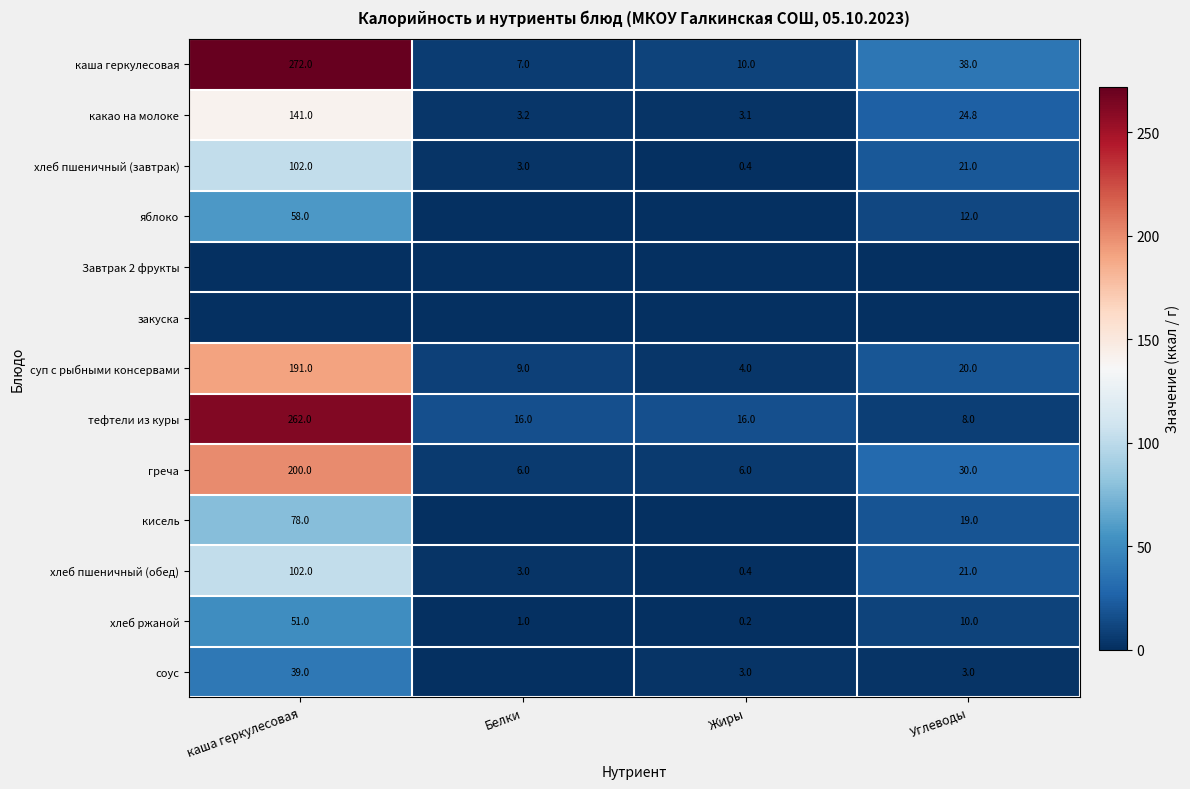

Is the value of тефтели из куры at Белки greater than the value of хлеб пшеничный (обед) at Белки?

Yes